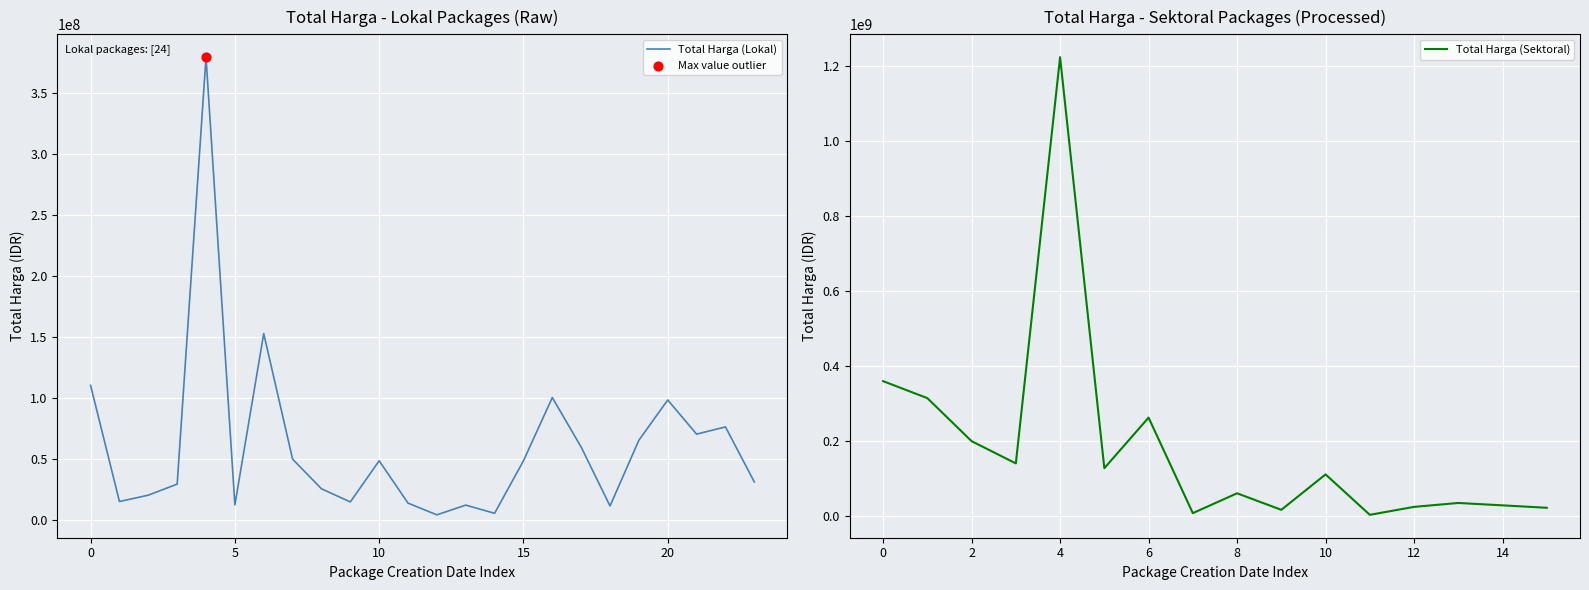

At which category is the sum across all series the highest?

4